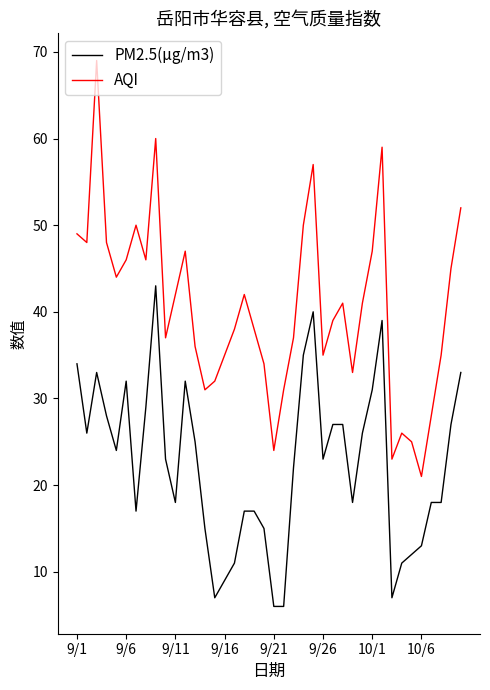

Which series has the widest spread of values?

AQI